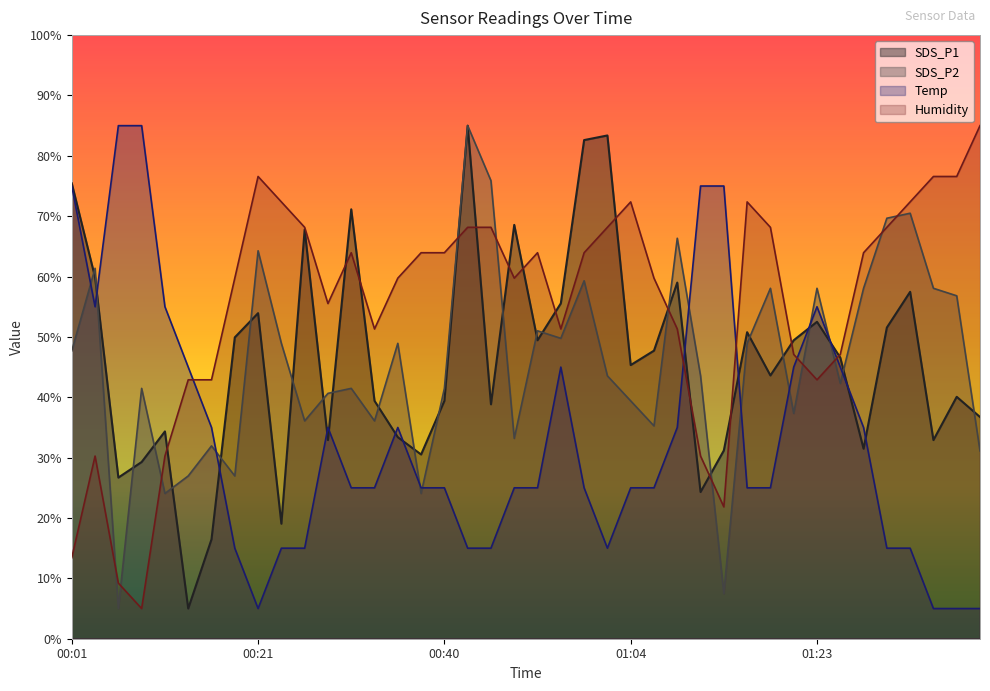

Which series changed the most between 00:04 and 00:33?

Temp